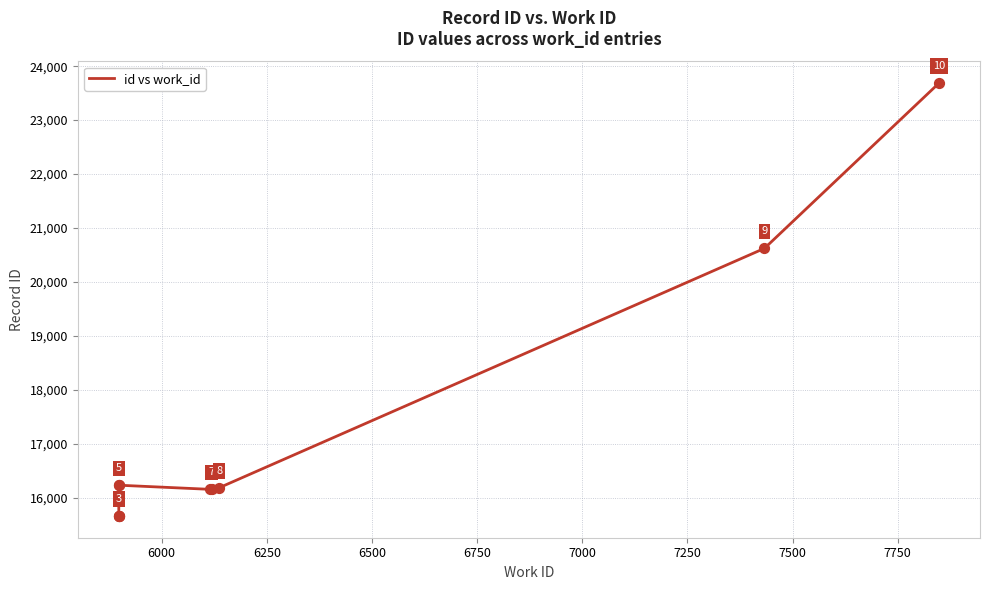

Which has a higher value, 7750 or 6750?

7750